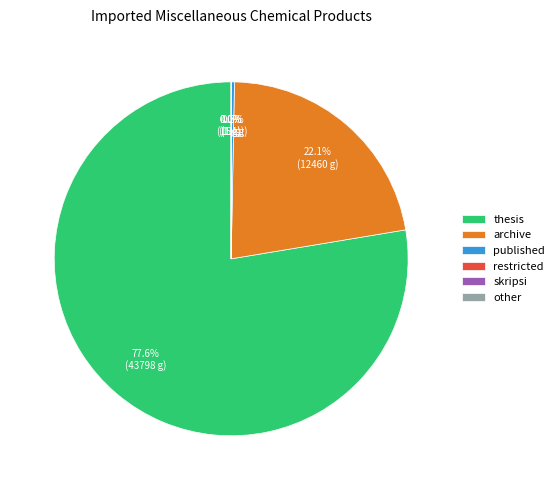

Does thesis represent more than half of the total?

Yes